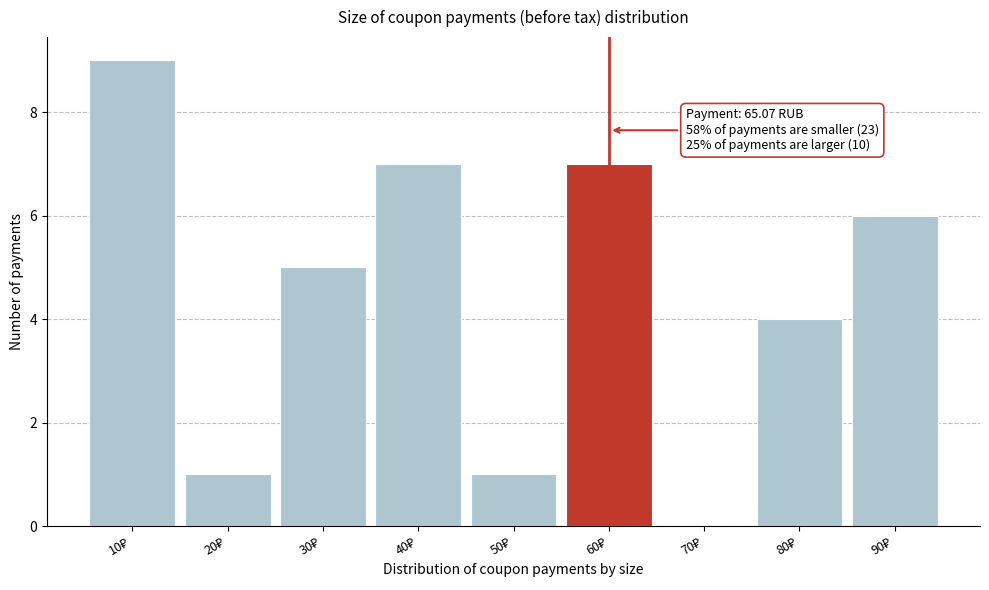

What is the greatest value displayed?

9